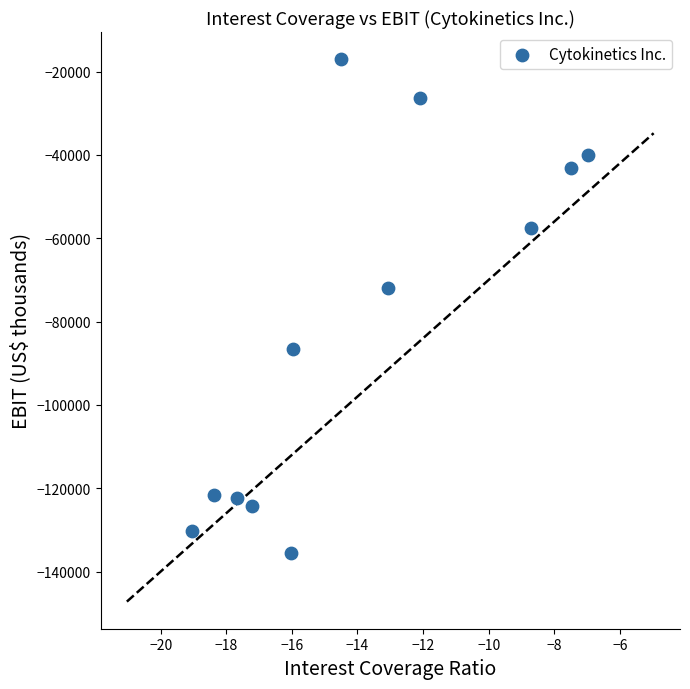

What Y value in the scatter plot is closest to -76259?

-71925